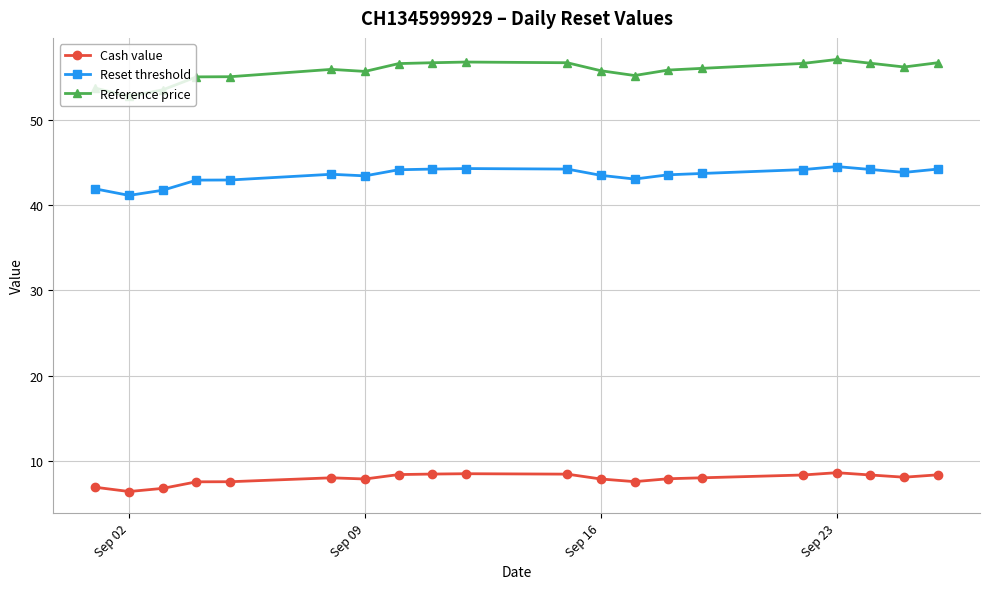

What is the difference between the maximum and minimum values in the Cash value series?

2.2